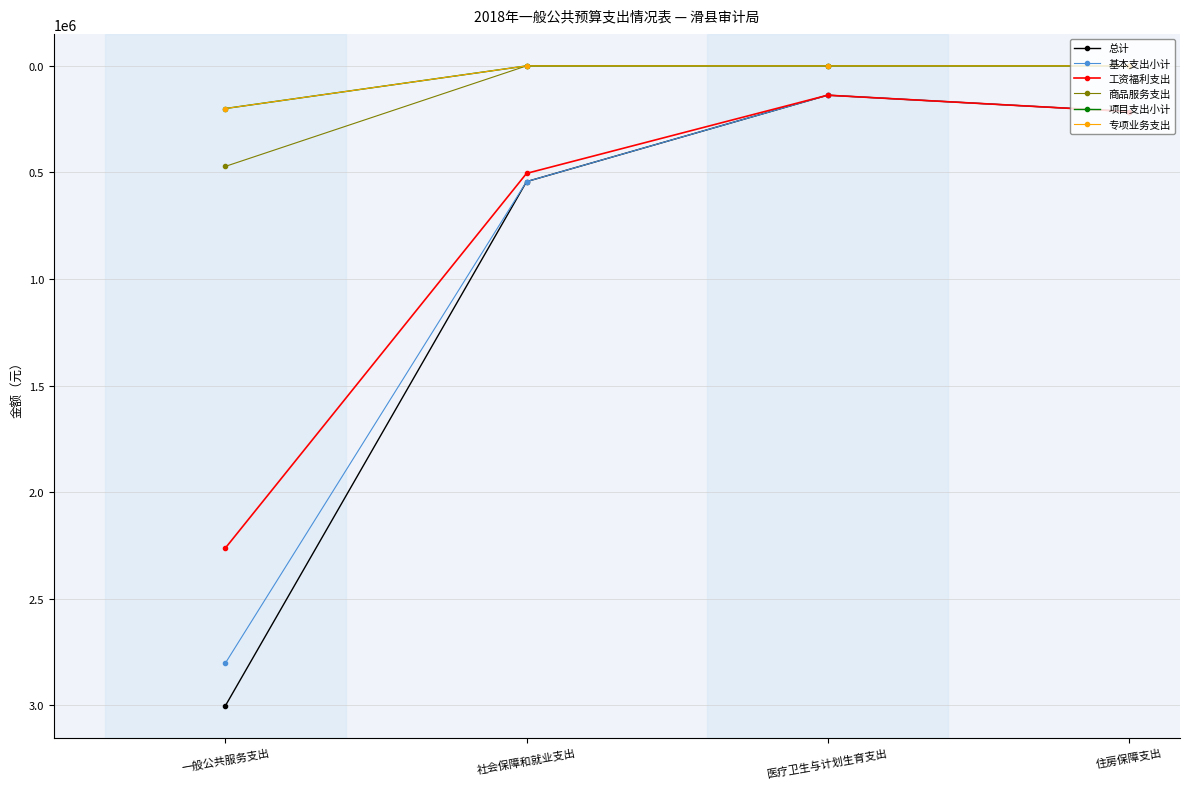

Which series changed the most between 一般公共服务支出 and 社会保障和就业支出?

总计